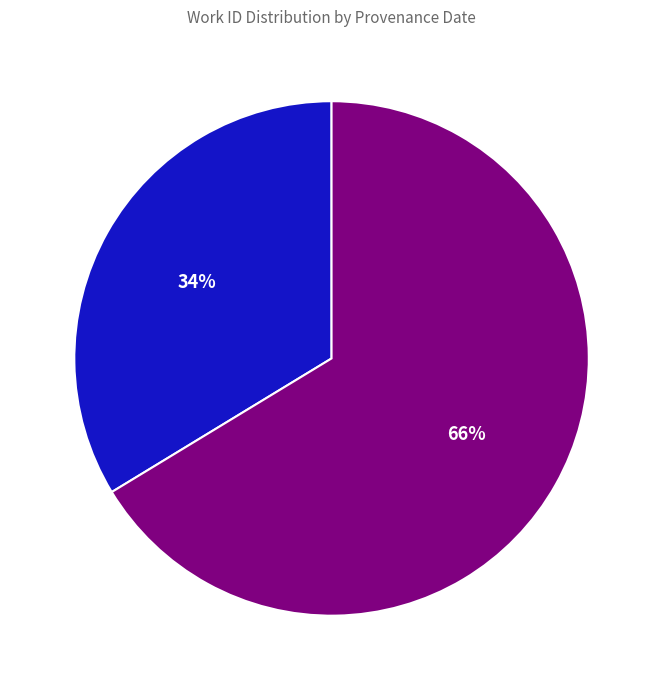

How many slices are in this pie chart?

2